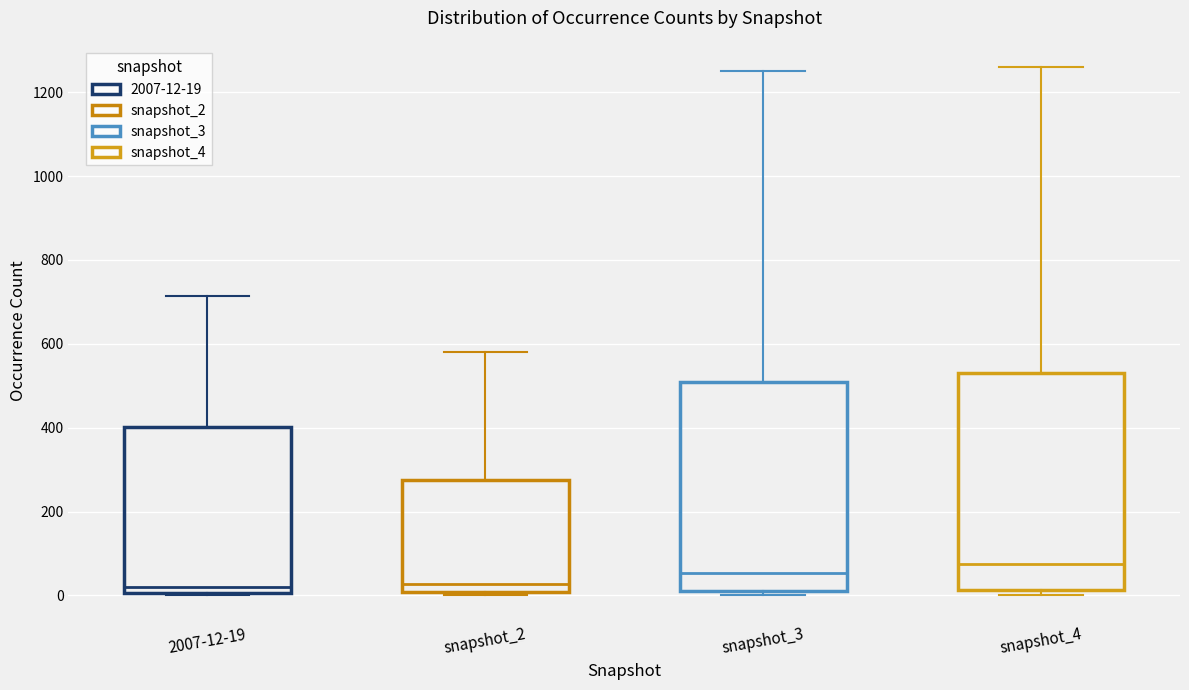

Reading left to right, read every box against the y-axis: the position of its median line, the range the box covers, and the ends of its whiskers. The values are not printed on the chart, so give them approximately, as read against the axis.

2007-12-19: median 20, box 0 to 400, whiskers 0 to 720
snapshot_2: median 20, box 0 to 280, whiskers 0 (just below the box's lower edge) to 580
snapshot_3: median 60, box 20 to 520, whiskers 0 to 1260
snapshot_4: median 80, box 20 to 540, whiskers 0 to 1260